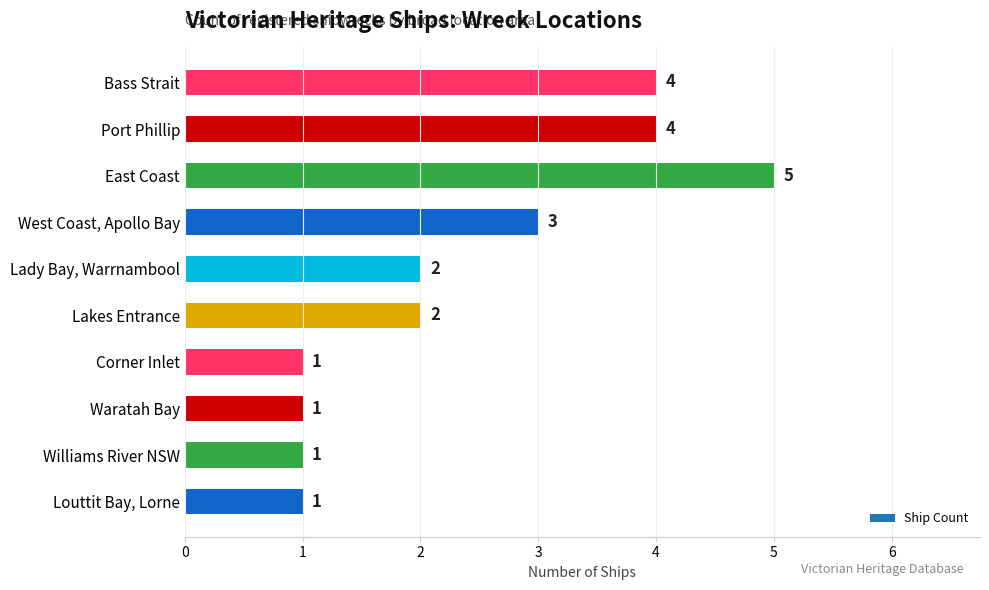

What is the label of the 1st bar from the bottom?

Louttit Bay, Lorne